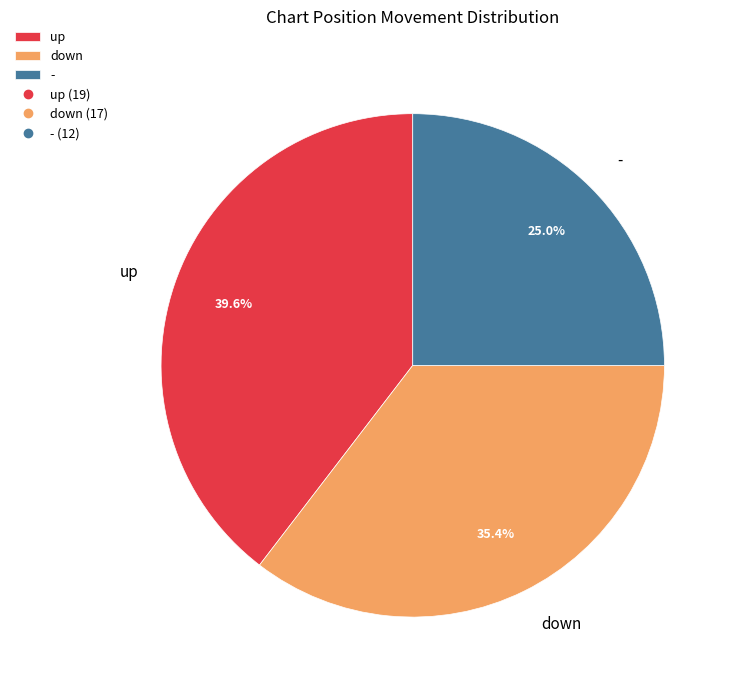

The up slice represents 40% of the pie. True or false?

True